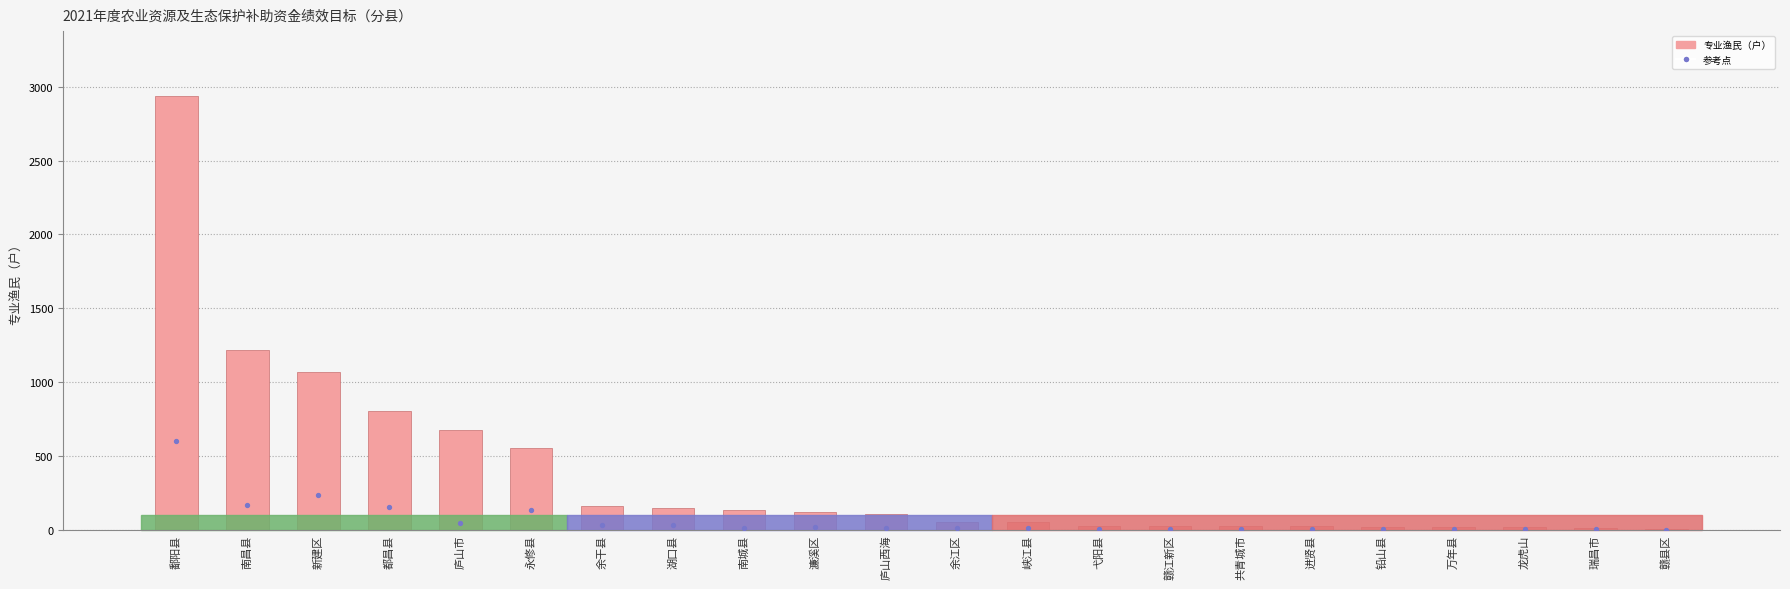

Which series has the largest Y range (max minus min)?

专业渔民（户）